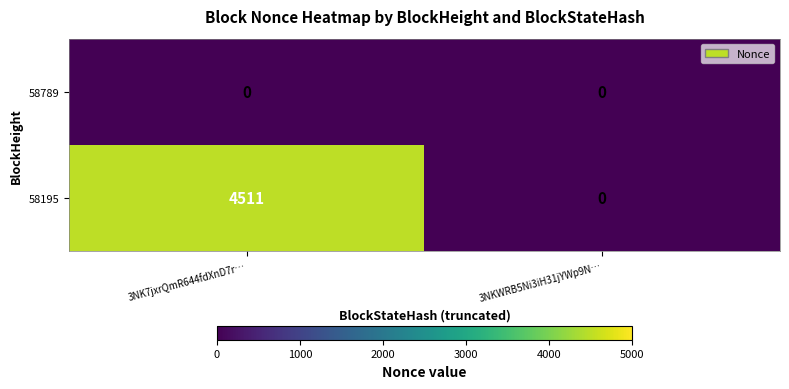

Which series has the largest range (max minus min)?

58195